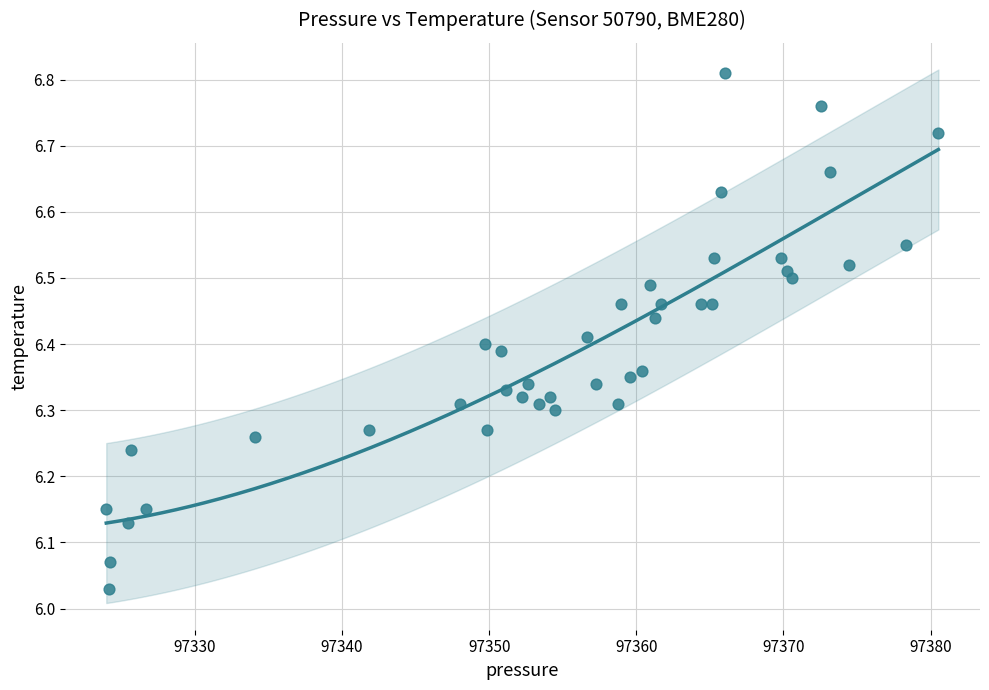

What is the range of Y values (max minus min)?

0.8